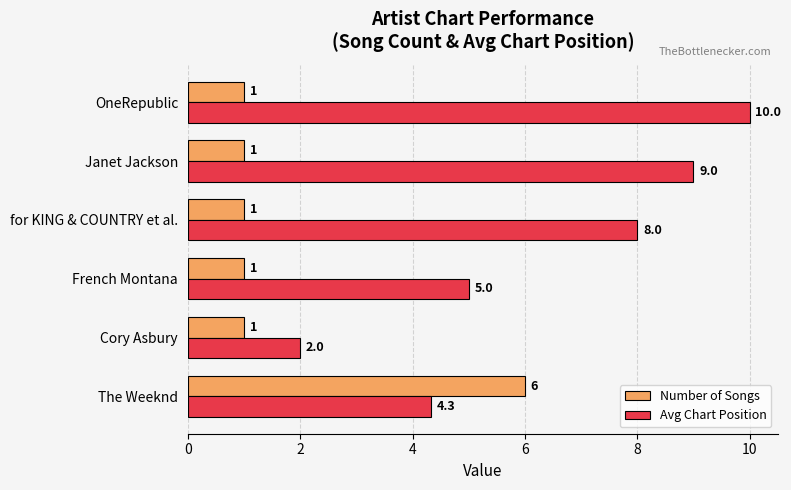

What is the difference between the second highest and minimum values in the Avg Chart Position series?

7.0